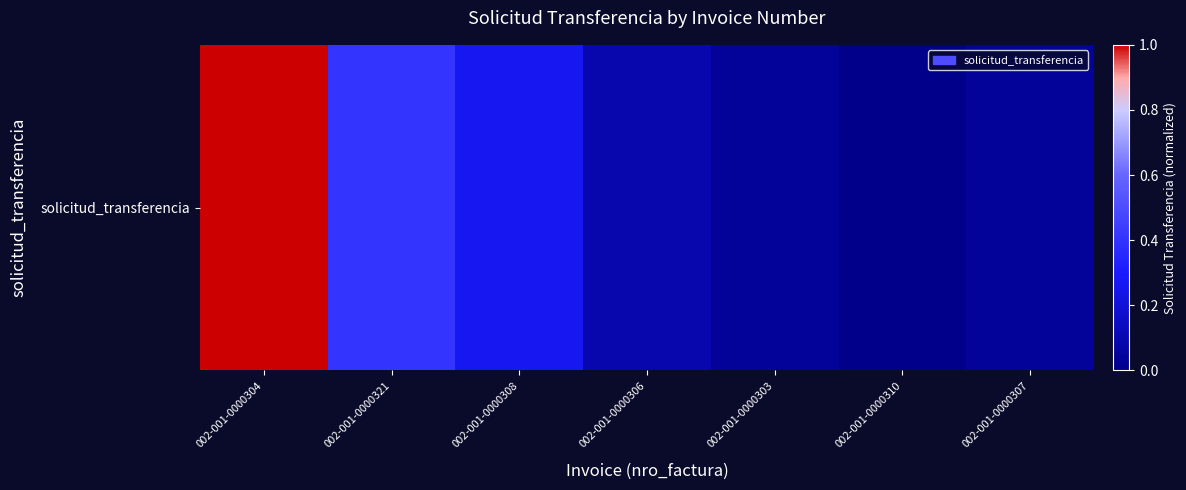

What is the approximate value at 002-001-0000321?

0.4